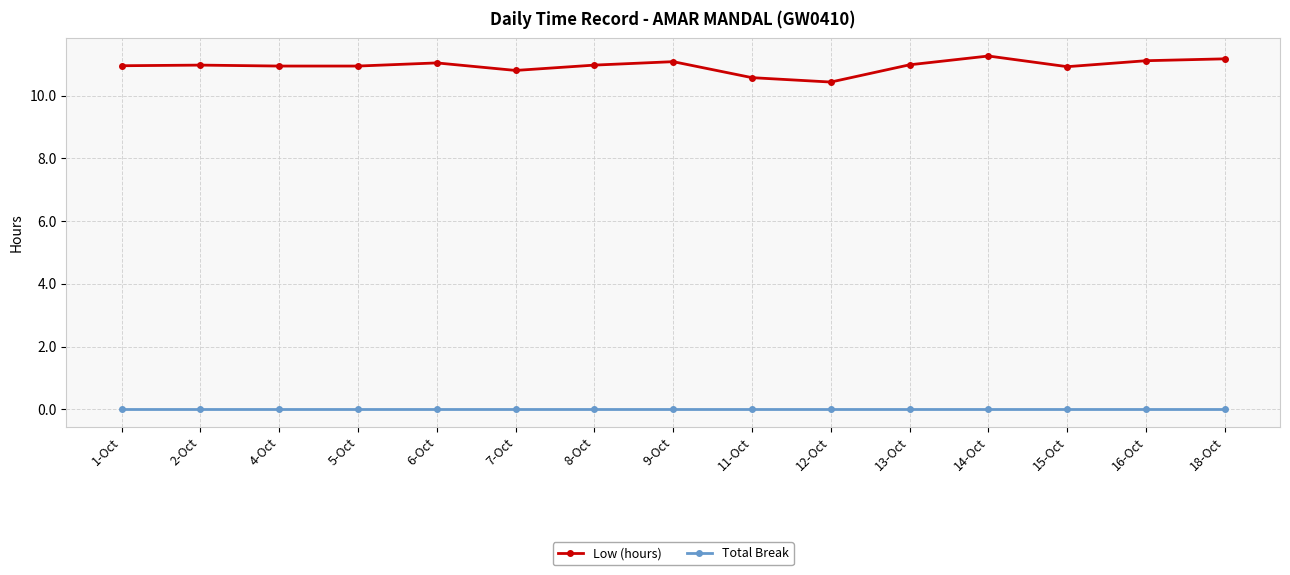

True or false: Low (hours) and Total Break cross at least once.

False